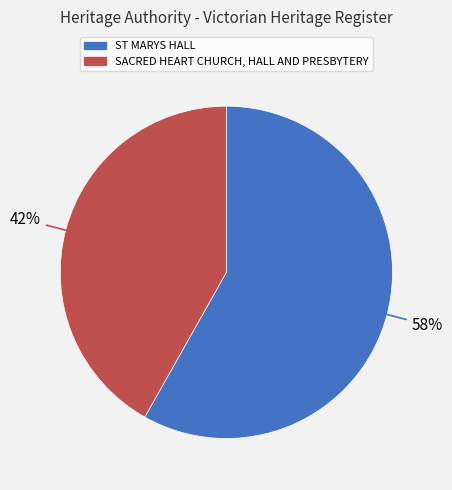

Is there a majority slice in this chart?

Yes